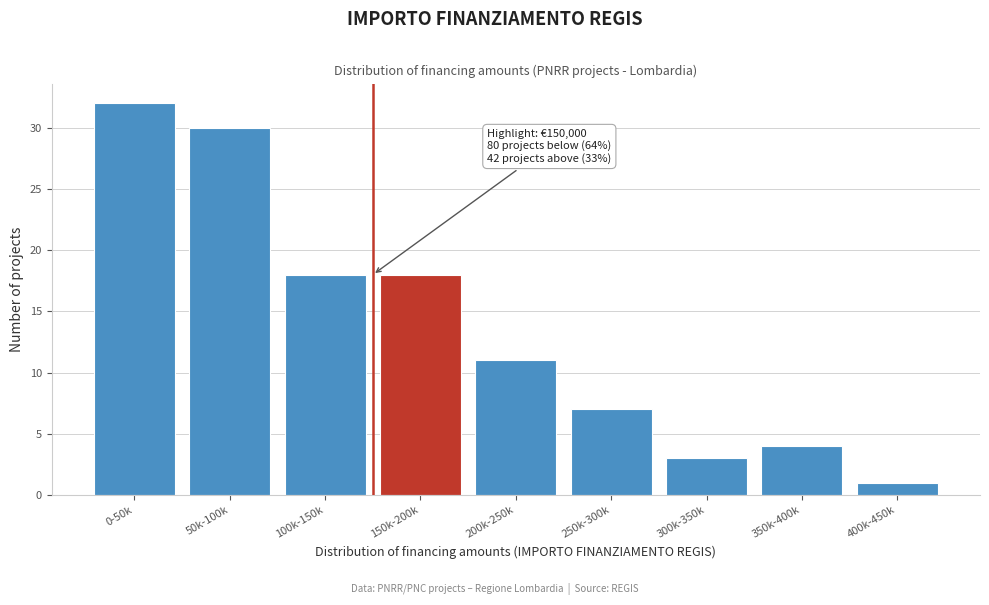

Reading left to right, transcribe all the data shown in this chart.

0-50k=32	50k-100k=30	100k-150k=18	150k-200k=18	200k-250k=11	250k-300k=7	300k-350k=3	350k-400k=4	400k-450k=1